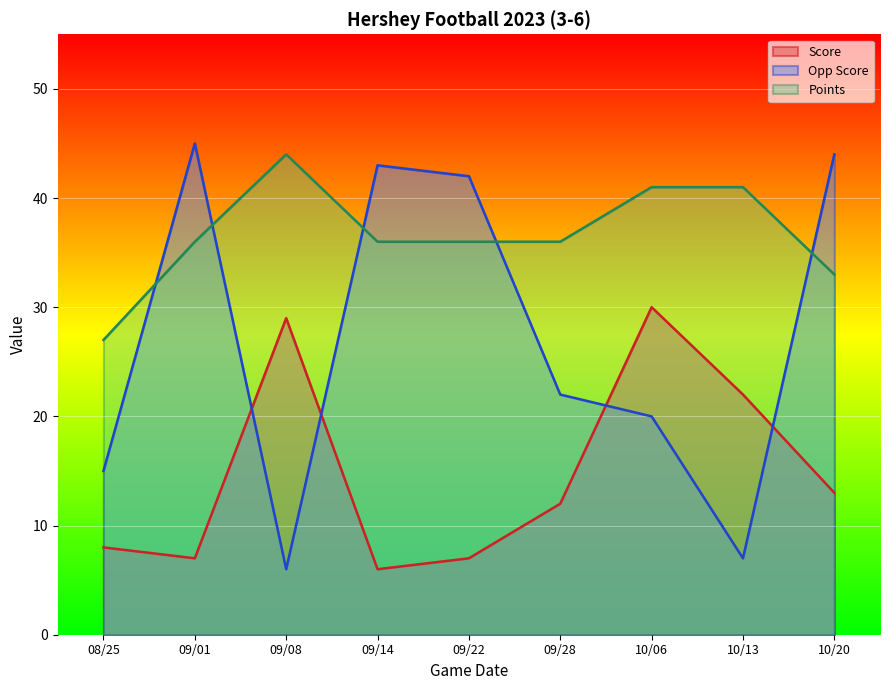

List the series in order of their overall mean, lowest first.

Score, Opp Score, Points